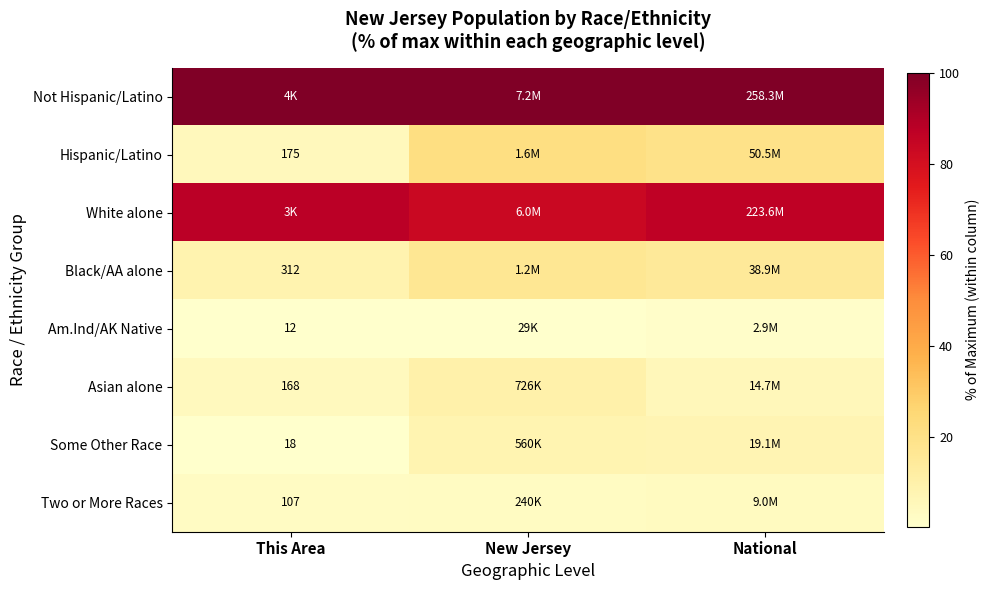

Is it true that Black/AA alone equals 13.0 at This Area?

False